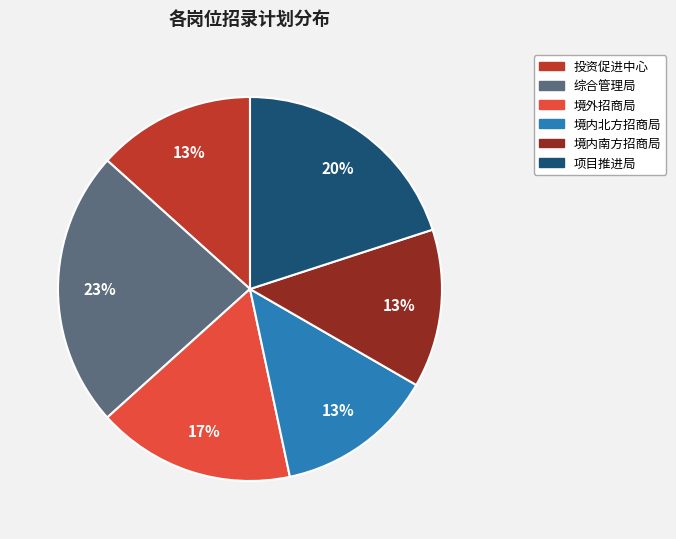

Is there any slice that represents more than half of the pie?

No